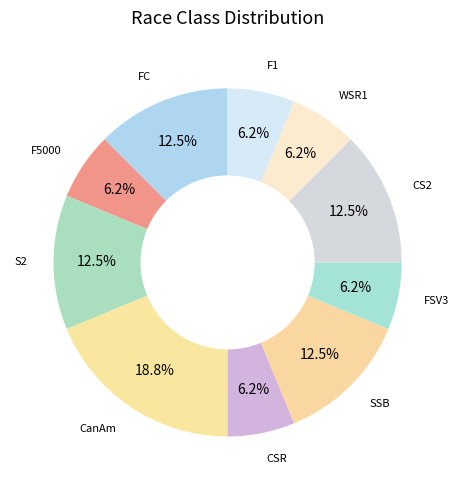

How many segments does this pie chart have?

10